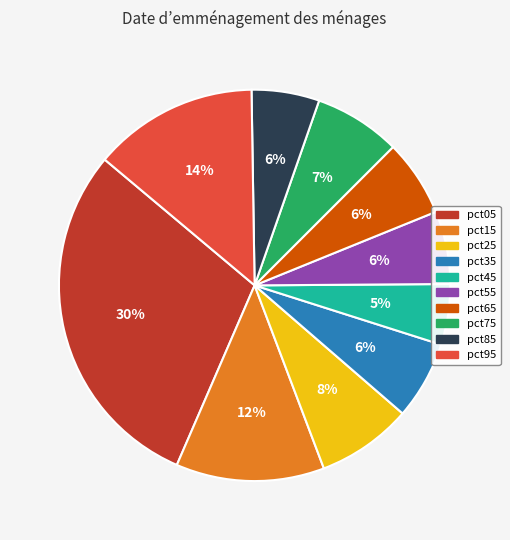

How many slices are in this pie chart?

10